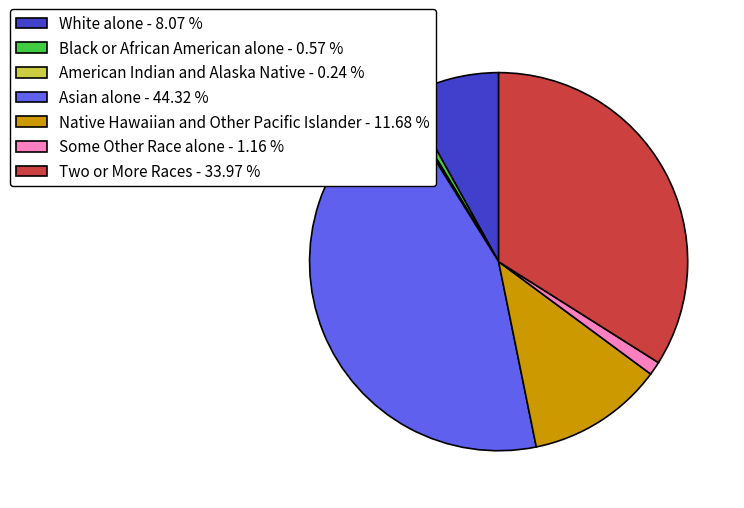

Combined, do Black or African American alone - 0.57 % and Native Hawaiian and Other Pacific Islander - 11.68 % account for over 50%?

No